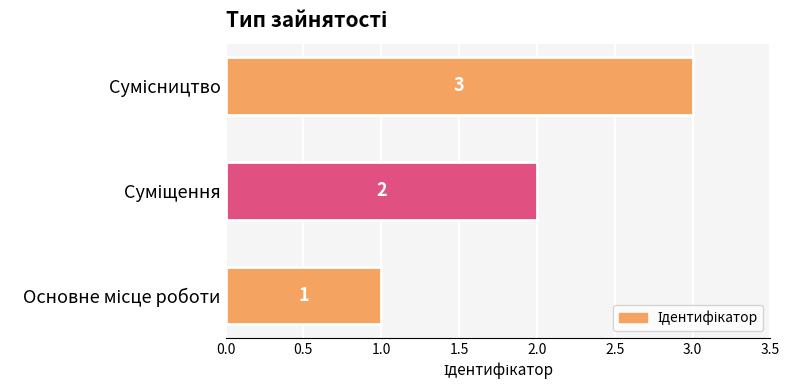

What is the maximum value shown in the chart?

3